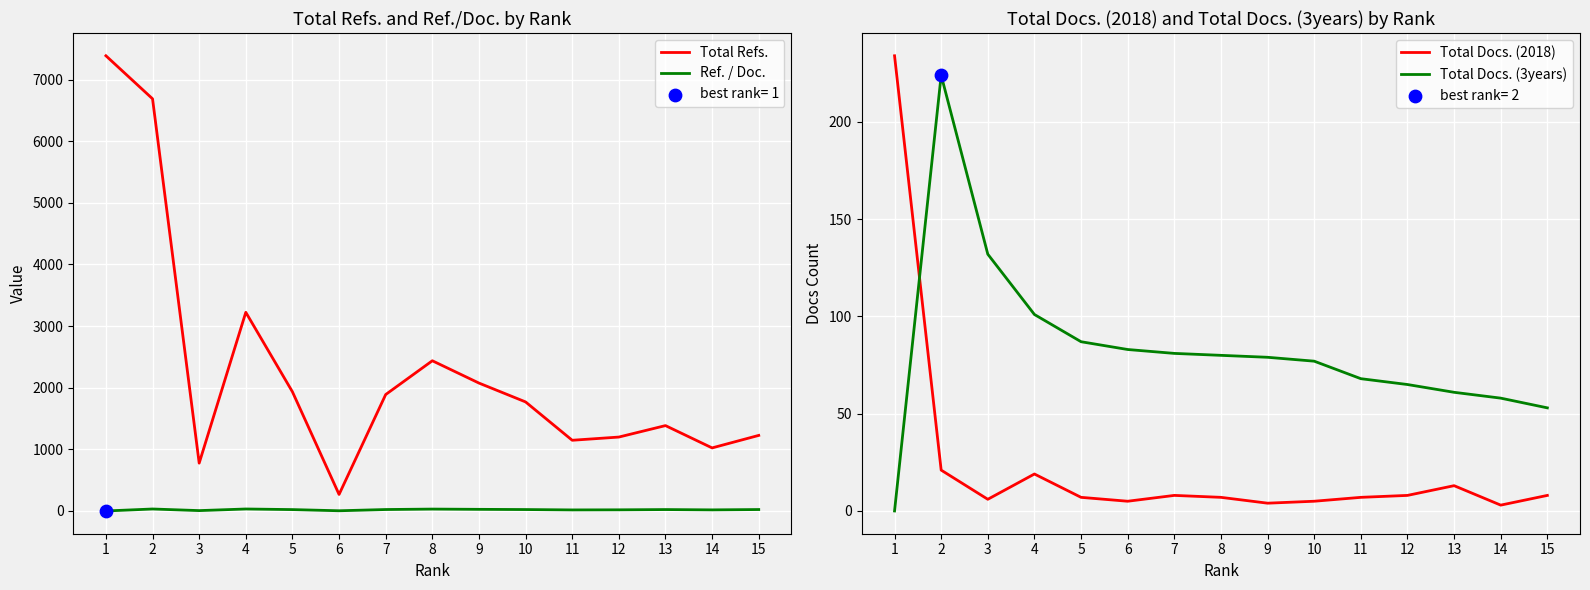

Which series has the largest Y range (max minus min)?

Total Refs.